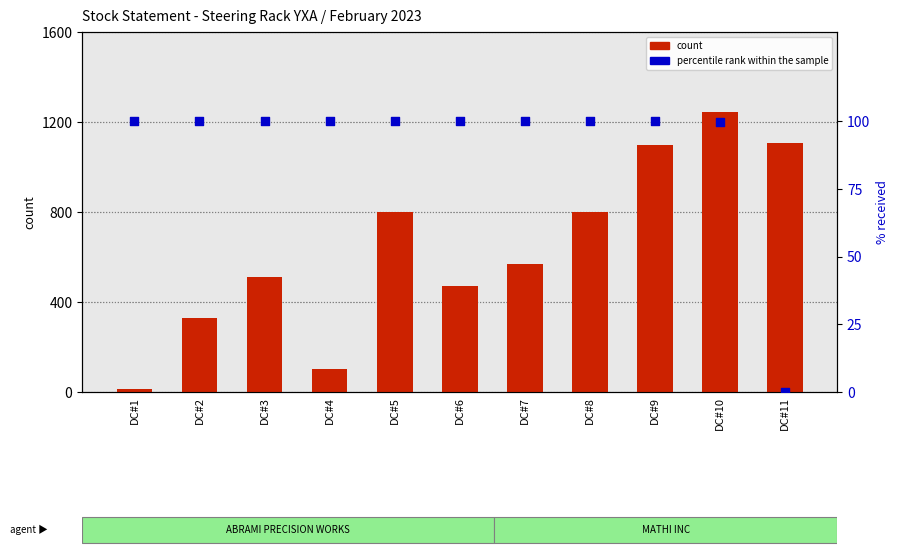

What is the total value across all series at DC#4?

203.0